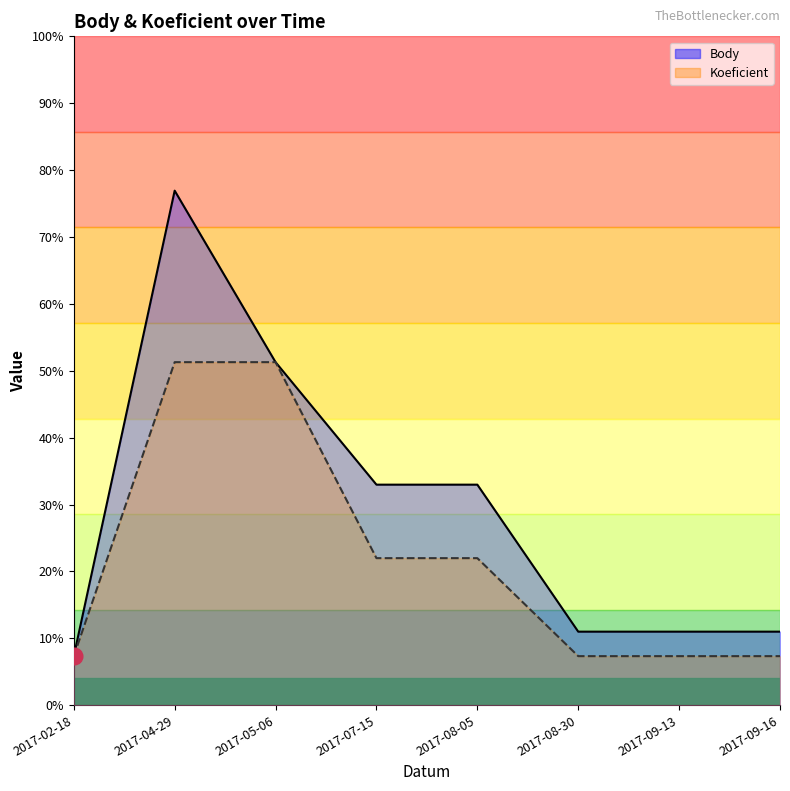

At which category is the sum across all series the highest?

2017-04-29